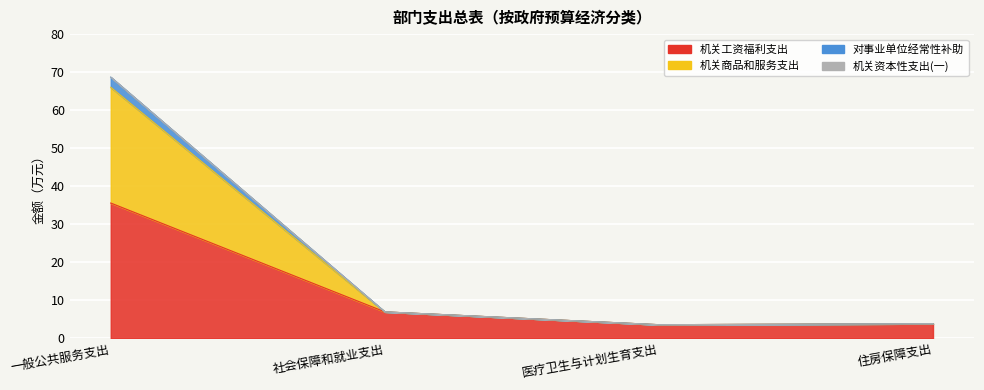

At which label does 对事业单位经常性补助 reach its peak?

一般公共服务支出